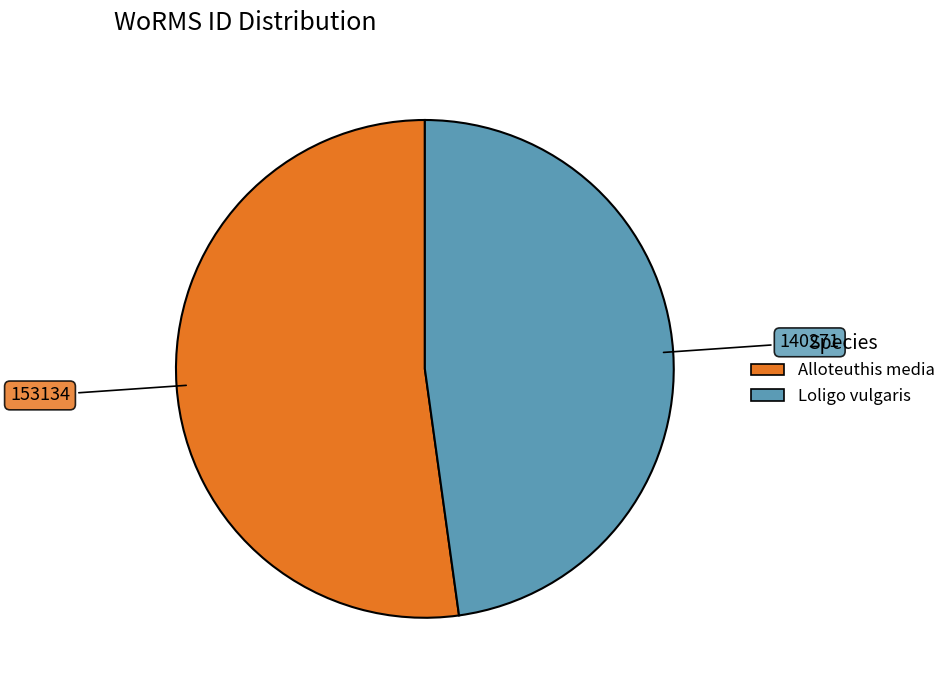

Combined, do Alloteuthis media and Loligo vulgaris account for over 50%?

Yes